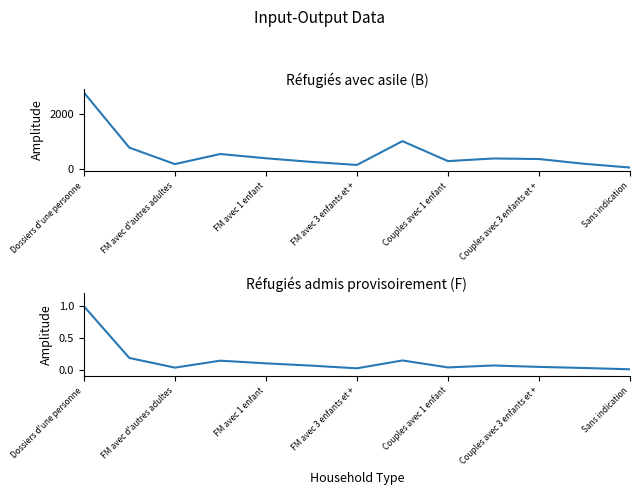

At how many categories does at least one series exceed 1746?

1